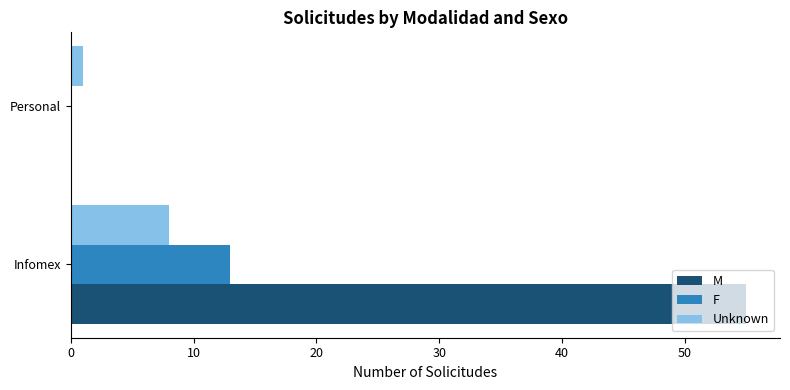

What is the sum of all Unknown values?

9